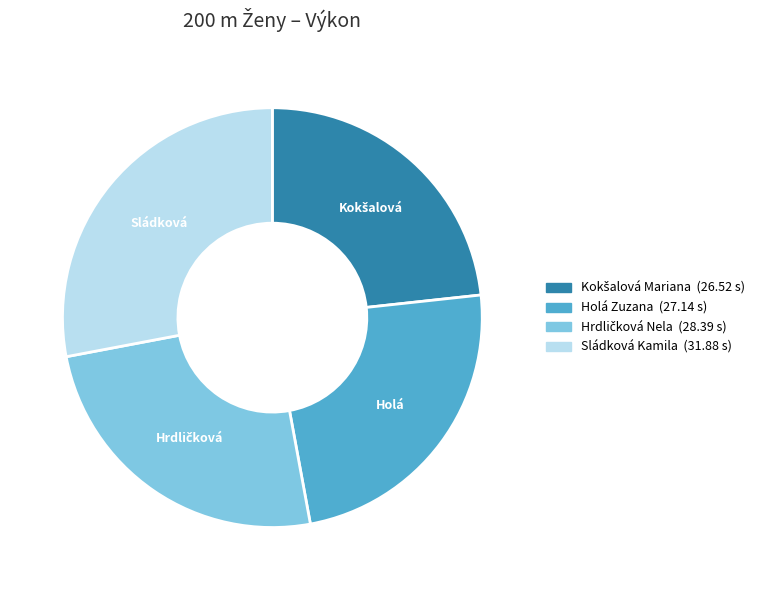

How many slices are in this pie chart?

4